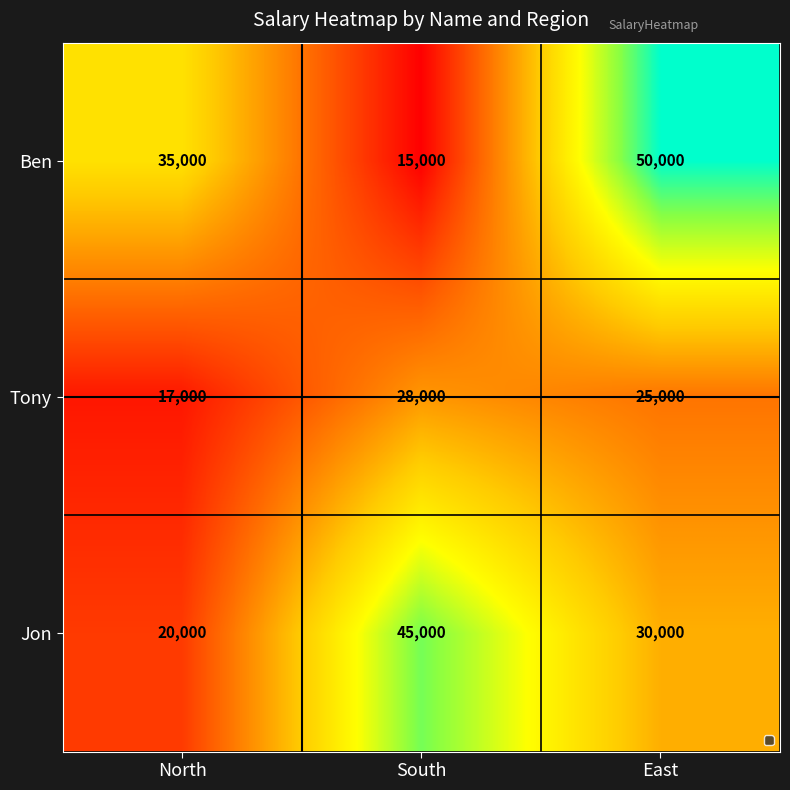

Rank the series at East from highest to lowest value.

Ben, Jon, Tony